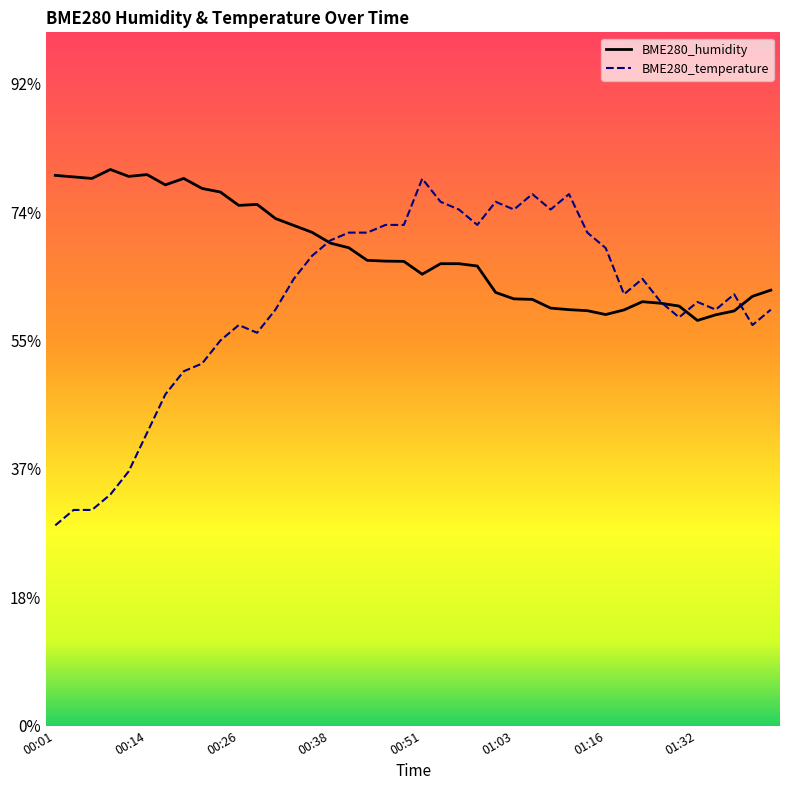

Which has a higher value, 00:14 or 00:46?

00:14